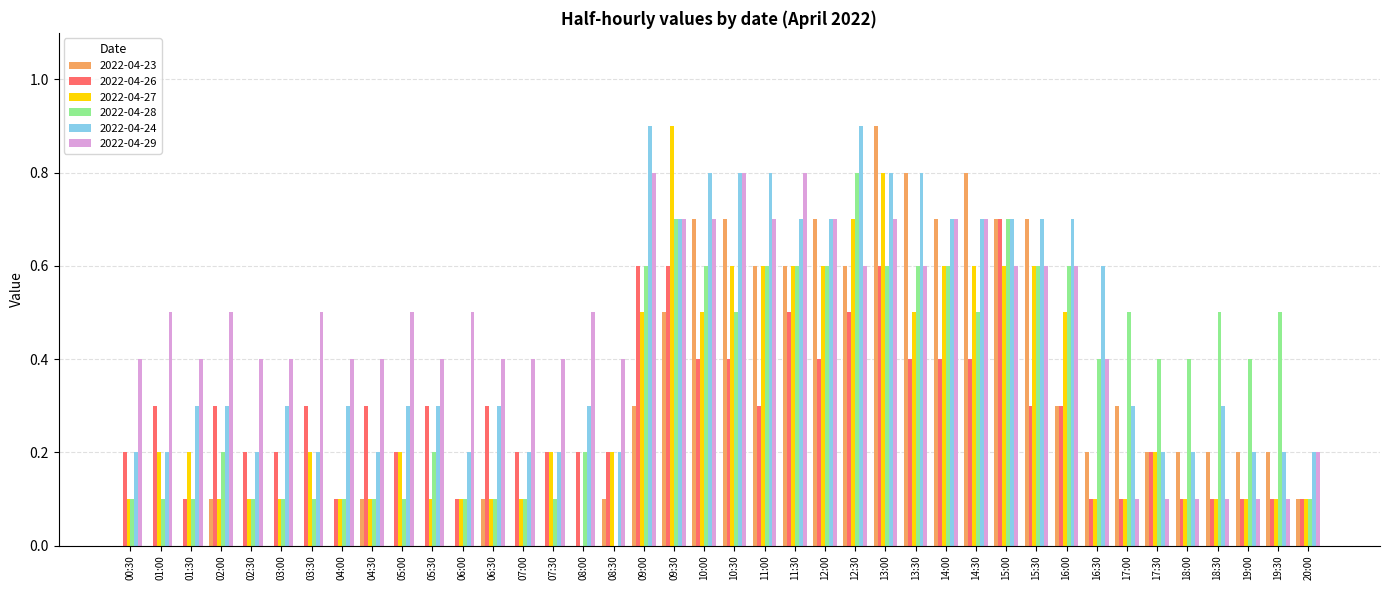

At which label does 2022-04-23 reach its peak?

13:00